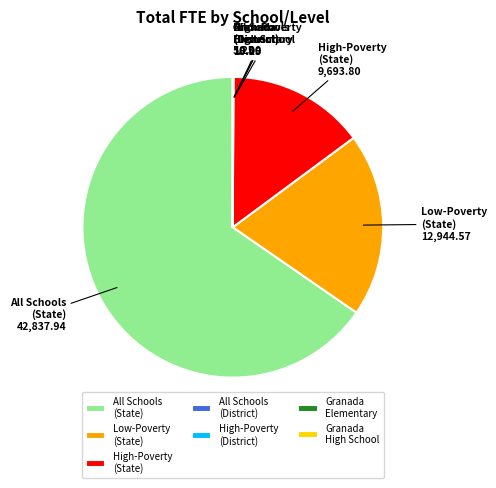

True or false: High-Poverty (State) accounts for 15% of the total.

True